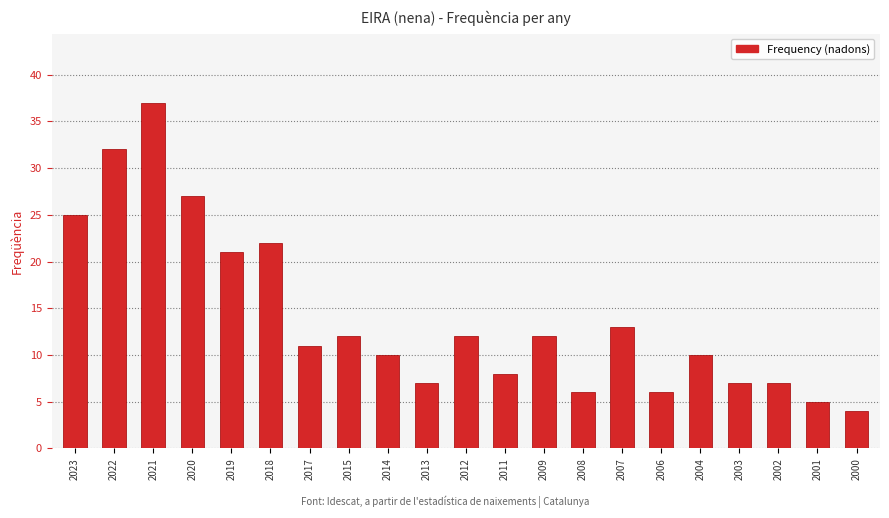

Approximately how many times larger is the value at 2013 compared to 2006?

1.2